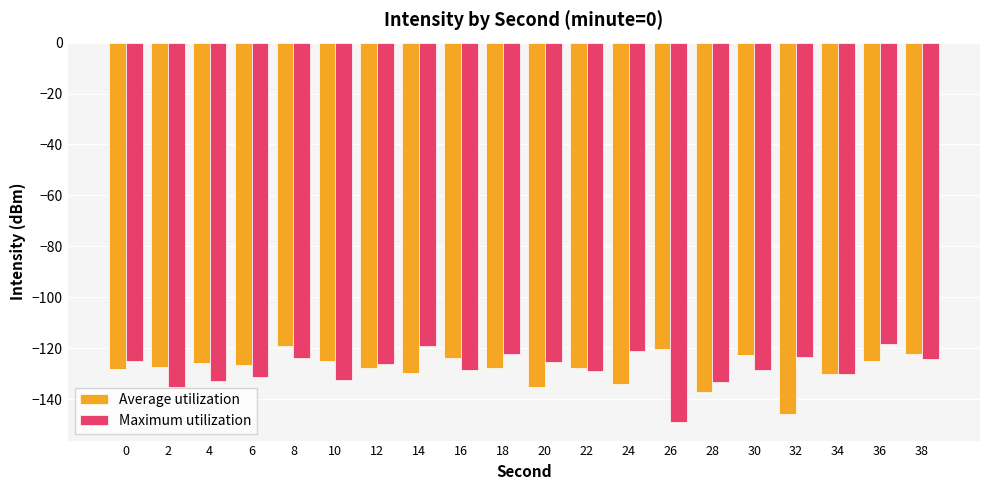

What is the difference between the second highest and minimum values in the Average utilization series?

25.7